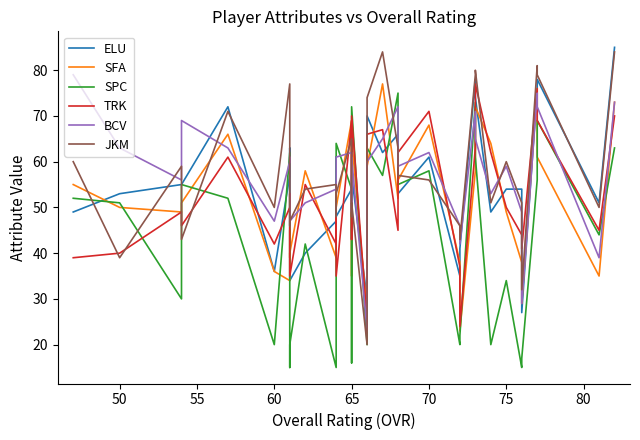

Which series has the largest total across all categories?

JKM